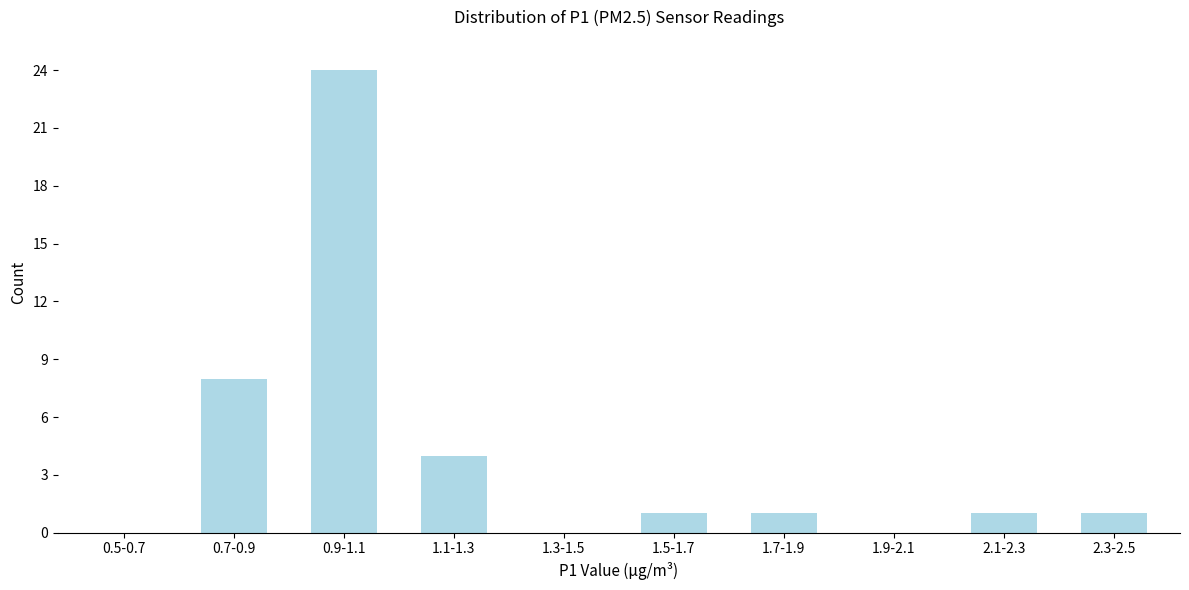

Reading right to left, transcribe all the data shown in this chart.

2.3-2.5=1	2.1-2.3=1	1.9-2.1=0	1.7-1.9=1	1.5-1.7=1	1.3-1.5=0	1.1-1.3=4	0.9-1.1=24	0.7-0.9=8	0.5-0.7=0